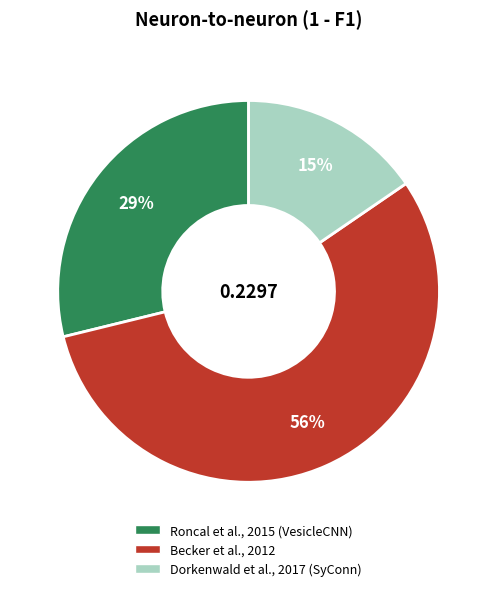

True or false: Dorkenwald et al., 2017 (SyConn) accounts for 9% of the total.

False